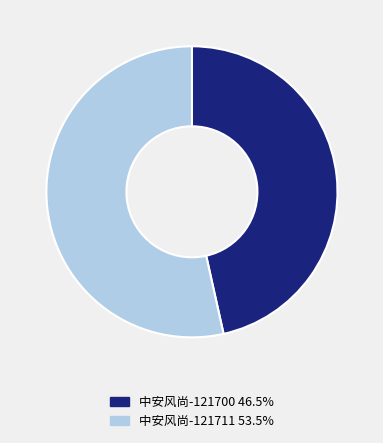

What is the ratio of the value at 中安风尚-121711 53.5% to the value at 中安风尚-121700 46.5%?

1.1